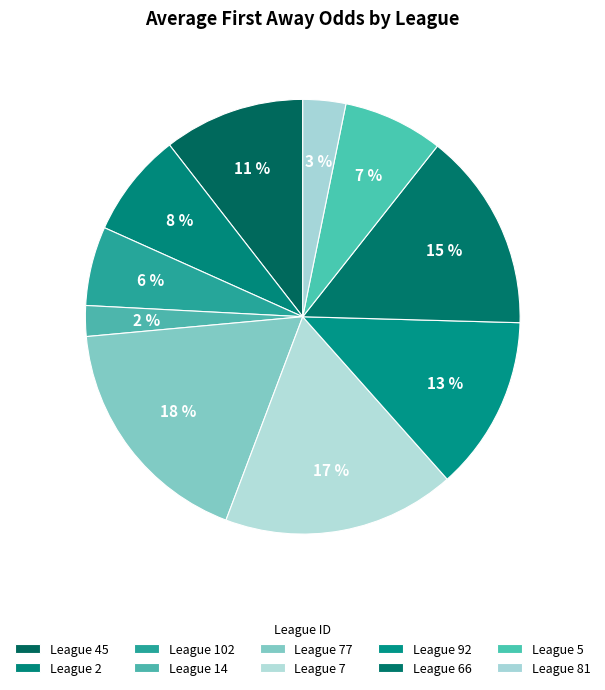

Count the number of slices in the pie.

10